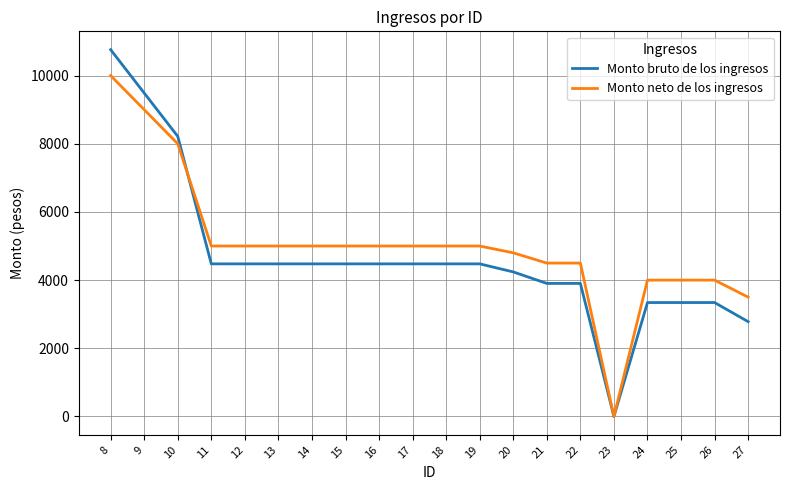

Which series has the largest total across all categories?

Monto neto de los ingresos